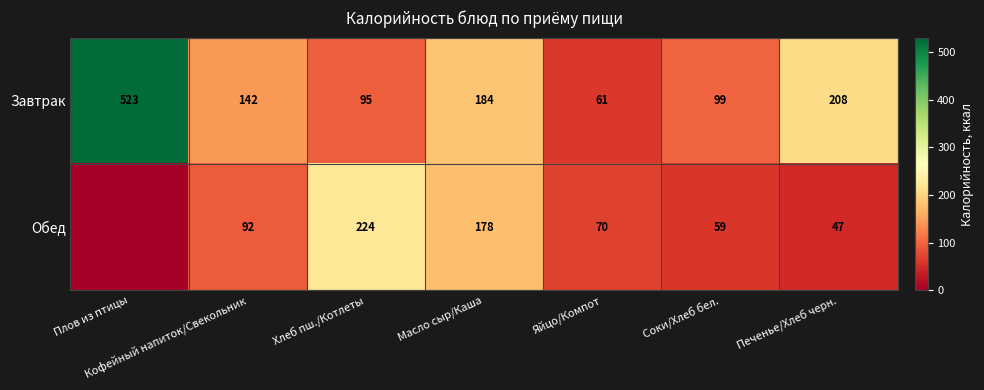

Which category has the lowest value in the Завтрак series?

Яйцо/Компот